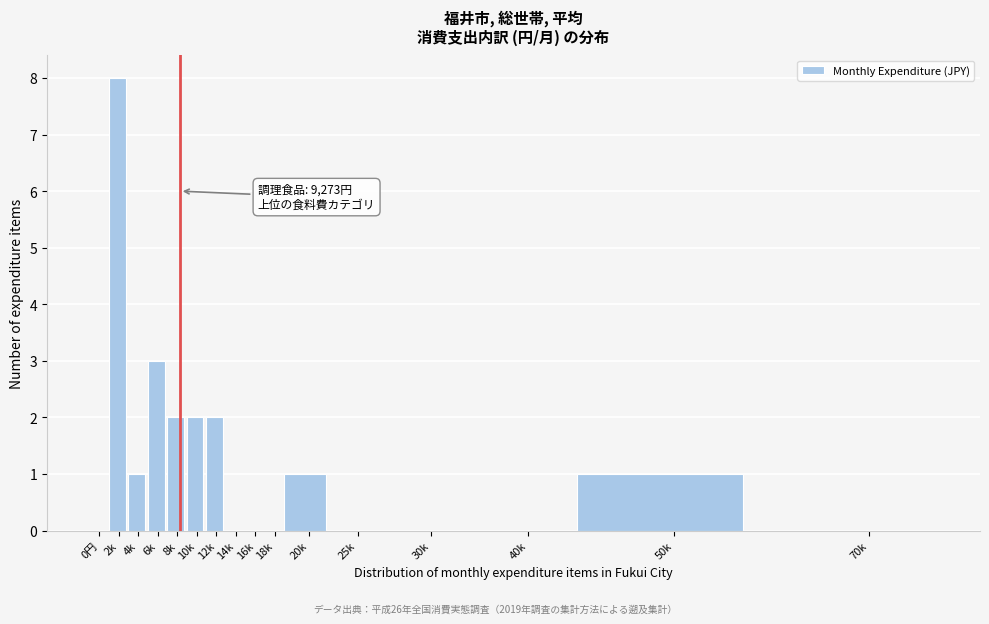

Reading left to right, what are all the values shown in this chart?

0円=0	2k=8	4k=1	6k=3	8k=2	10k=2	12k=2	14k=0	16k=0	18k=0	20k=1	25k=0	30k=0	40k=0	50k=1	70k=0